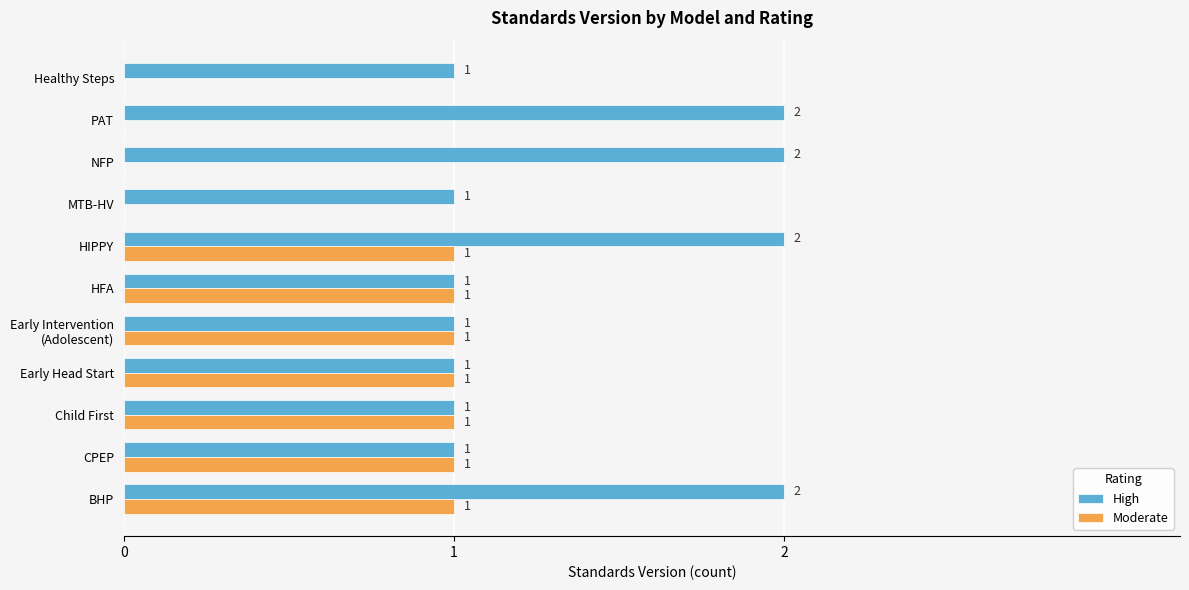

True or false: High has a value of 2 at MTB-HV.

False